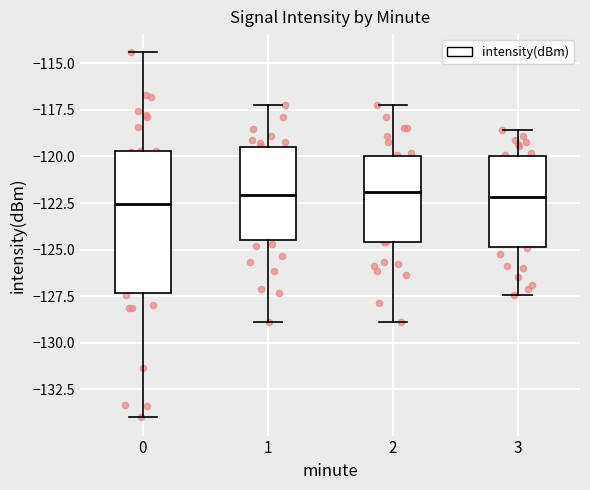

Comparing the boxes themselves (not the whiskers), which one is the tallest?

0